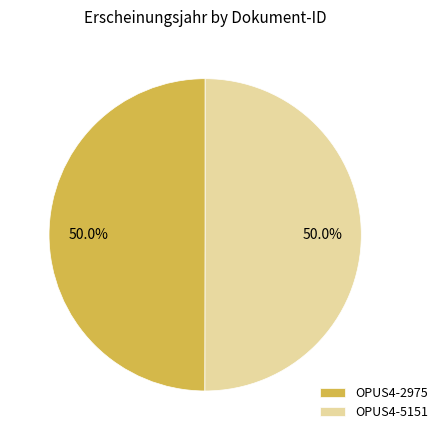

To the nearest percent, what percentage of the pie is OPUS4-5151?

50%